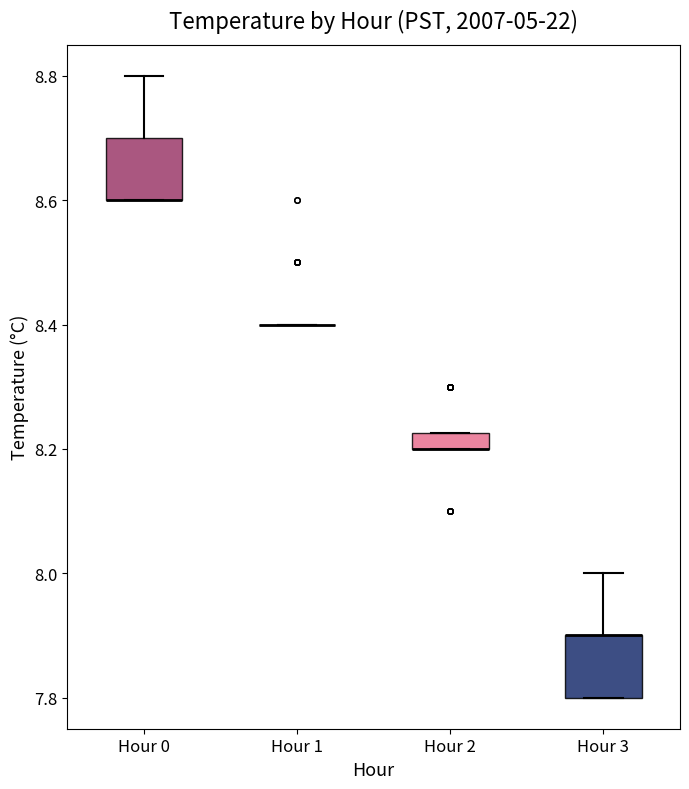

Where is the lower edge of the box for Hour 2 on the y-axis? The values are not printed on the chart, so give them approximately, as read against the axis.

8.20